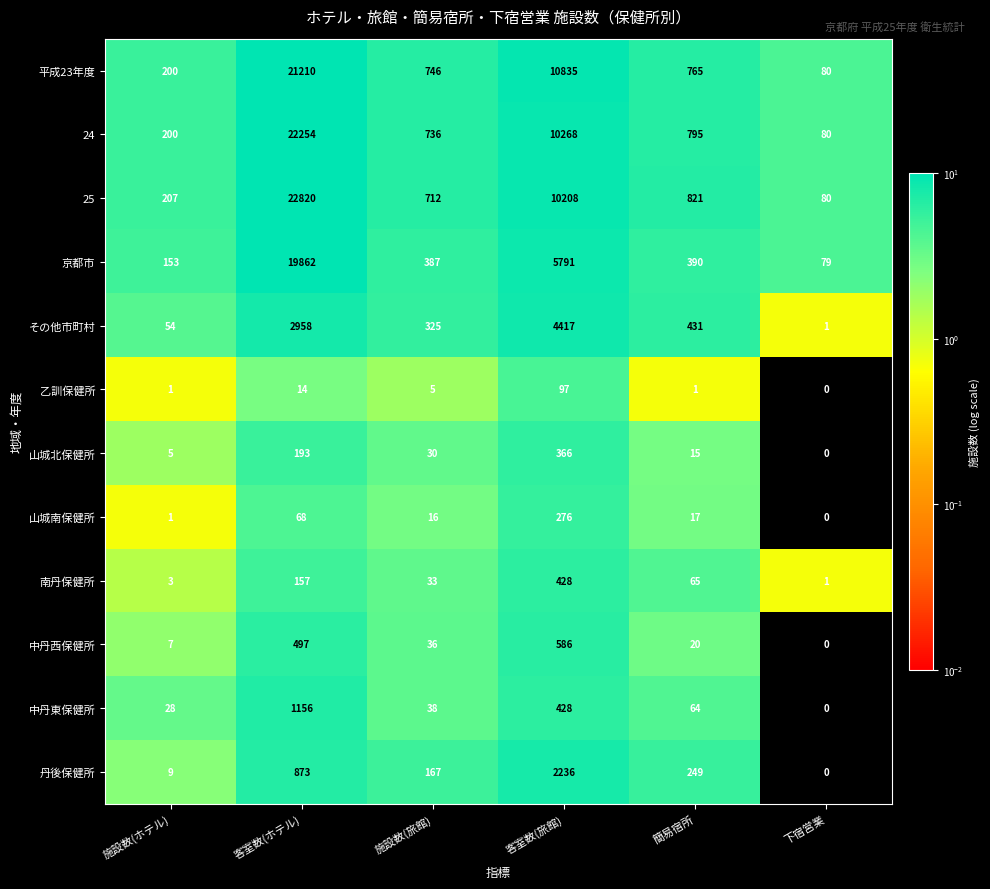

Which series changed the most between 施設数(旅館) and 客室数(旅館)?

平成23年度